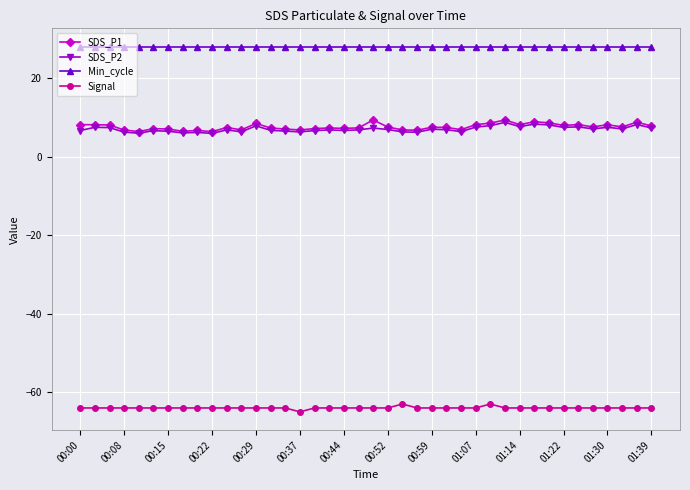

Which series has the widest spread of values?

SDS_P1